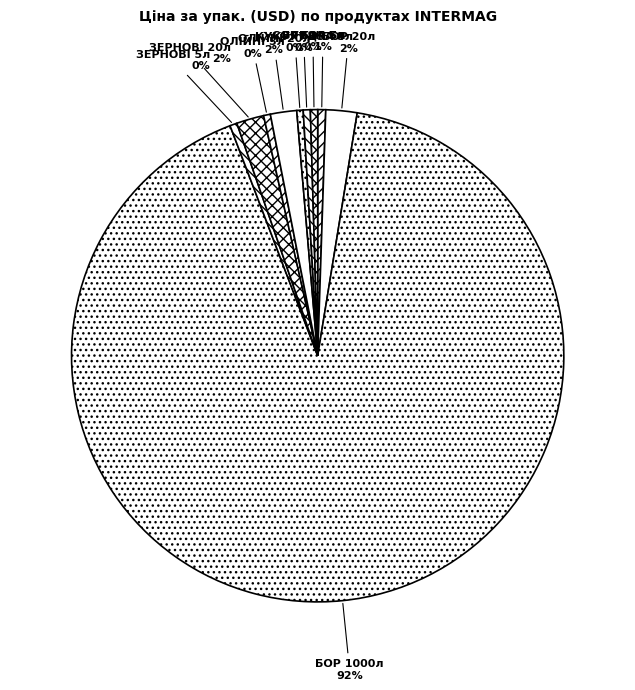

To the nearest percent, what portion does ЗЕРНОВІ 20л represent?

2%